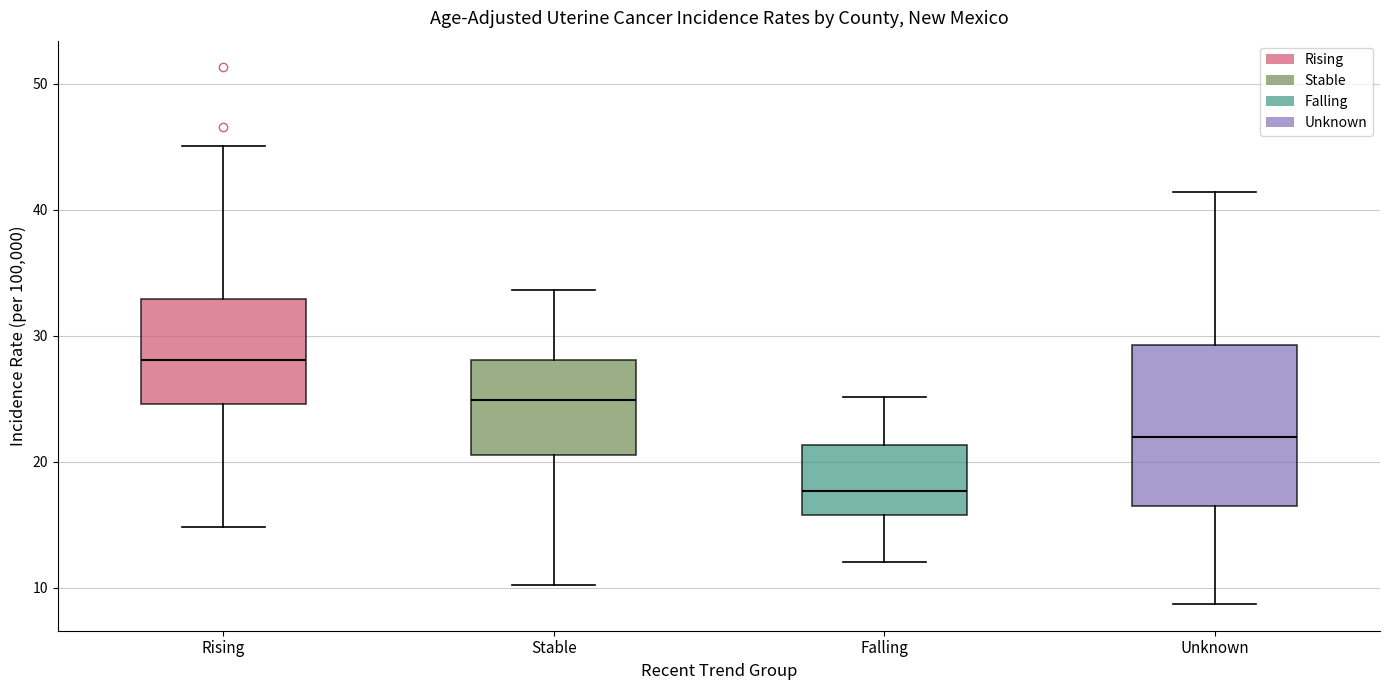

Comparing the boxes themselves (not the whiskers), which one is the tallest?

Unknown